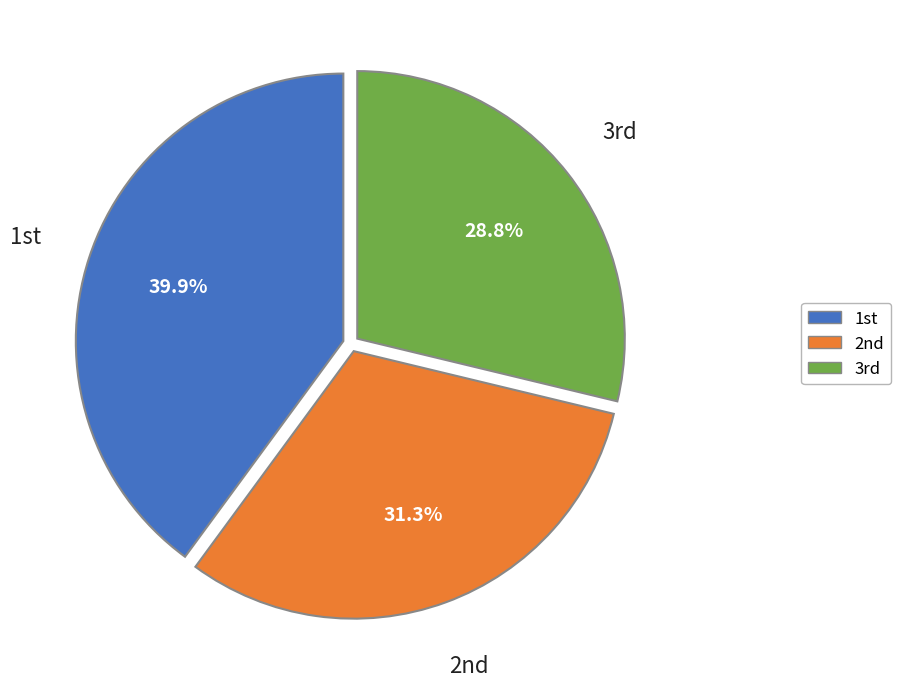

What is the largest slice in the pie chart?

1st